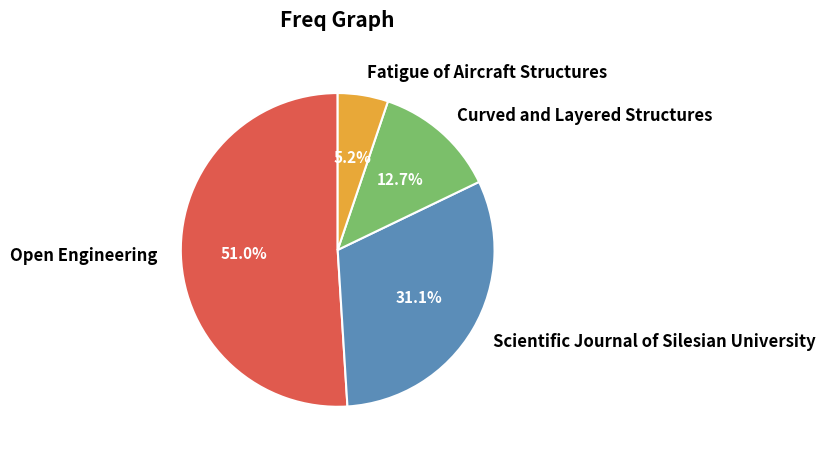

Which slice is the largest?

Open Engineering